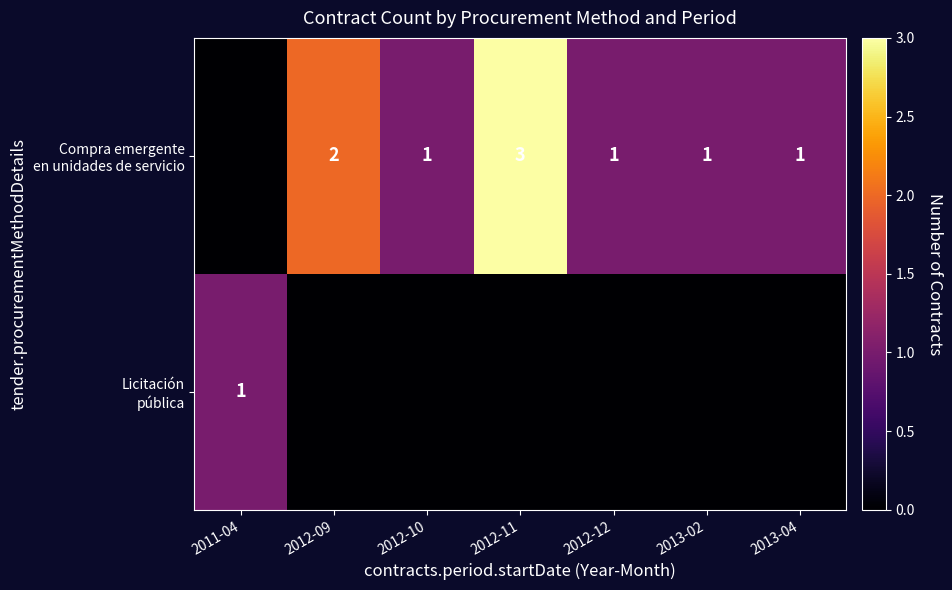

At which category does the chart reach its minimum across all series?

2011-04